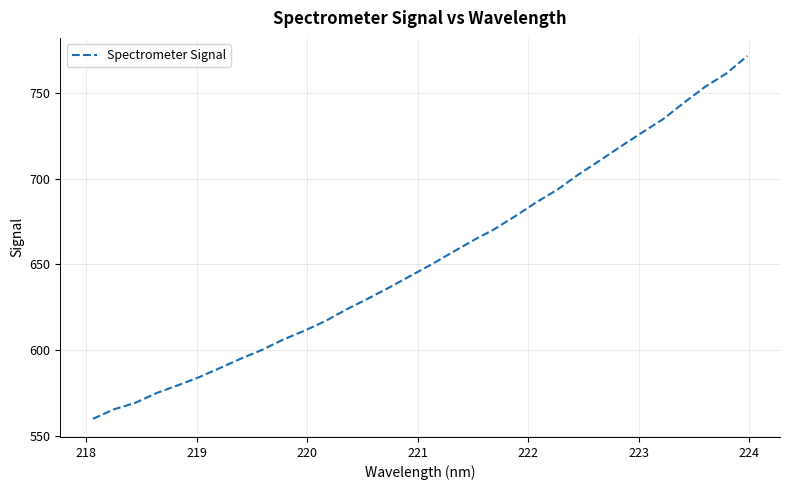

Does the chart have visible grid lines?

Yes